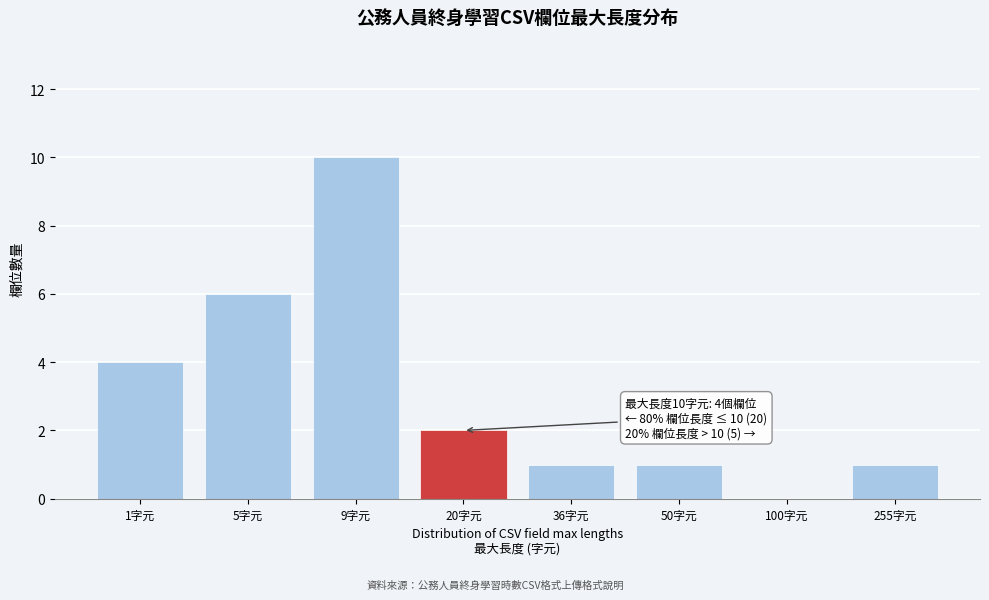

Reading left to right, transcribe all the data shown in this chart.

1字元=4	5字元=6	9字元=10	20字元=2	36字元=1	50字元=1	100字元=0	255字元=1